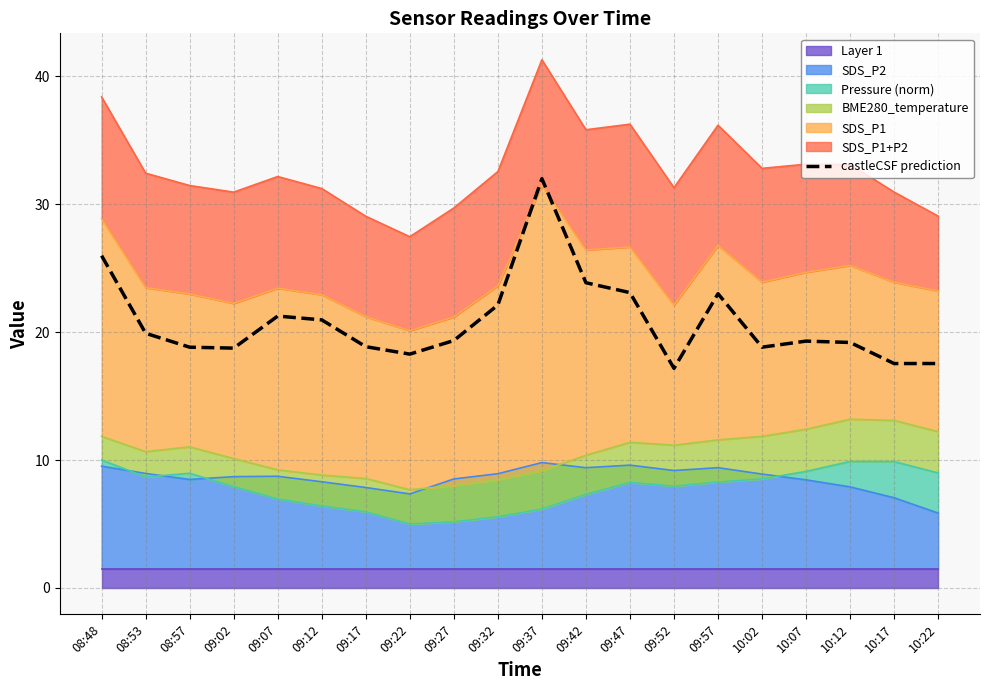

Where is the data nearest to the value 24?

09:42